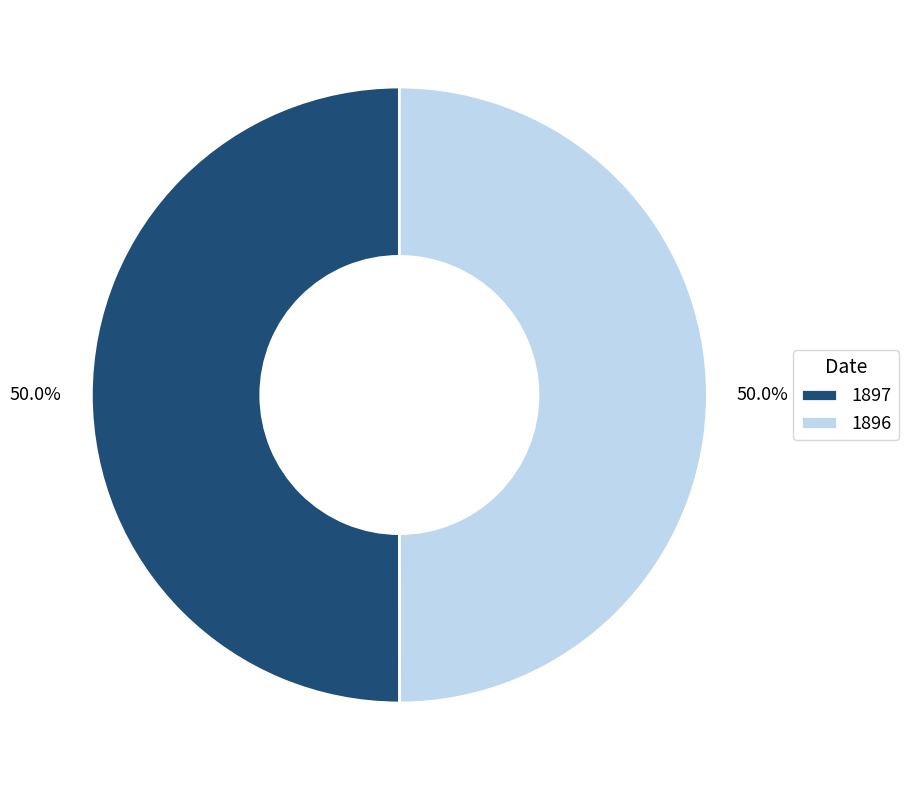

What percentage is the 1896 slice, to the nearest percent?

50%